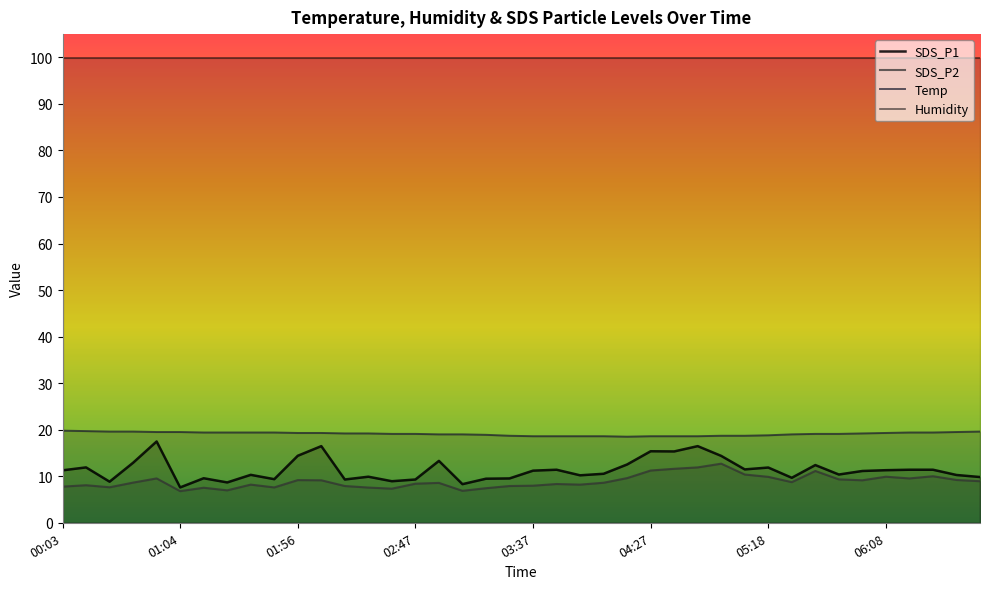

The Humidity series shows 99.9 at 36. True or false?

True